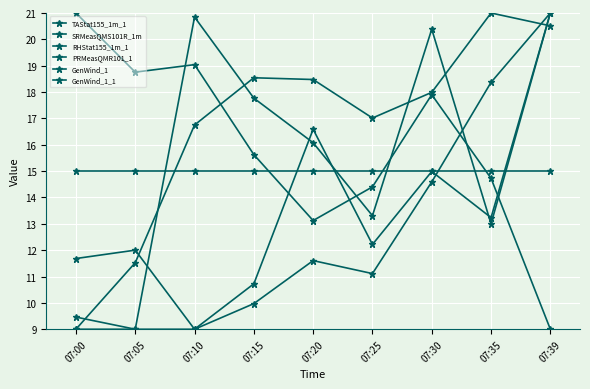

What is the sum of all TAStat155_1m_1 values?

150.8